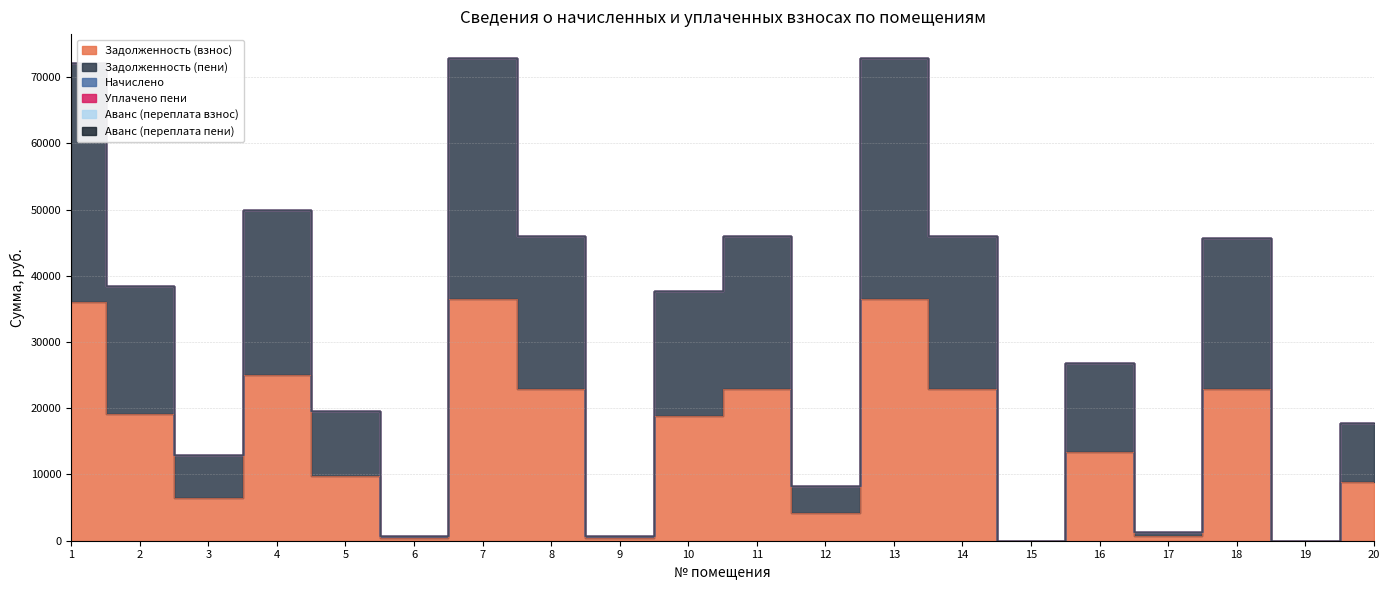

What is the spread (max minus min) of values at 10?

18821.7